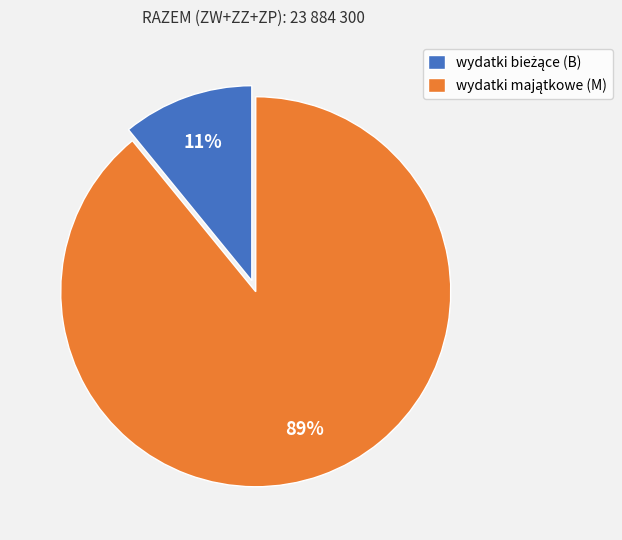

To the nearest percent, what is the difference between the largest and smallest slice percentages?

78%